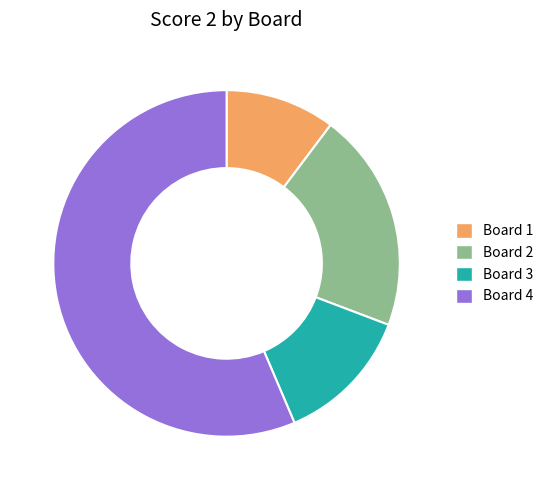

Which has a higher value, Board 3 or Board 2?

Board 2